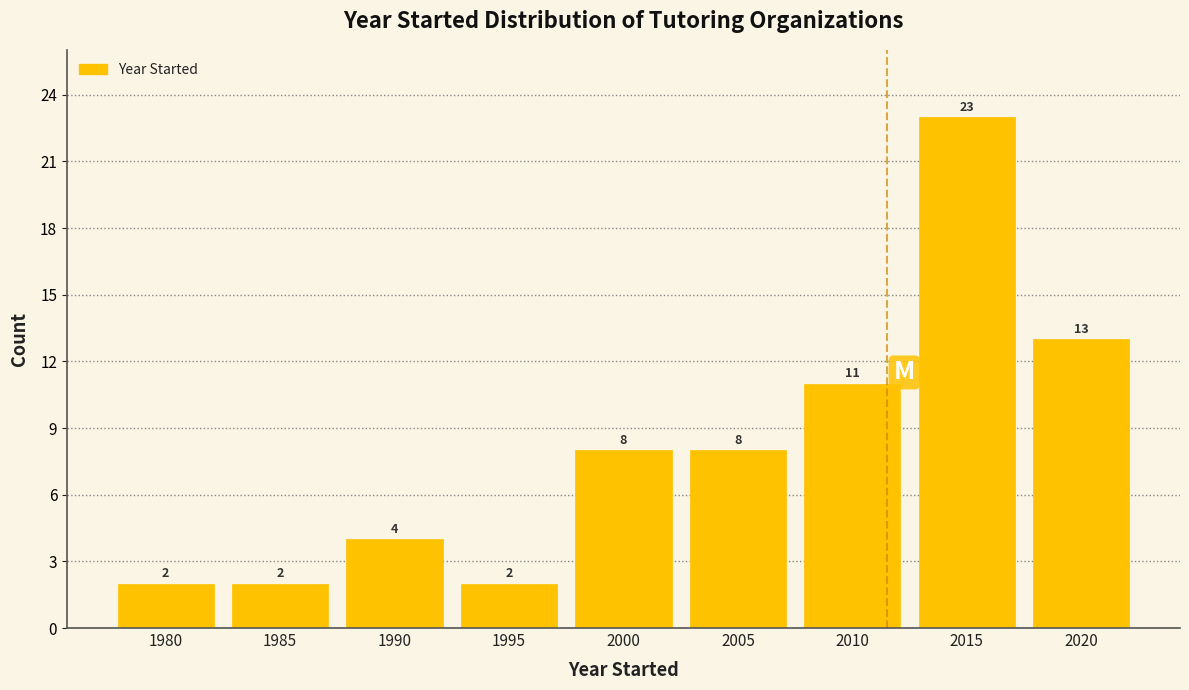

Reading left to right, extract all data points from this chart.

2	2	4	2	8	8	11	23	13